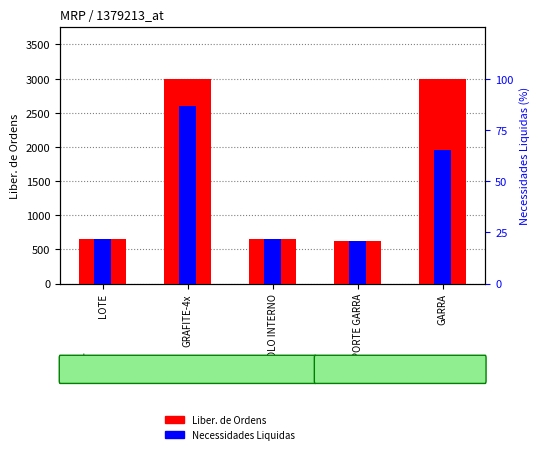

Which label corresponds to the smallest value in the chart?

SUPORTE GARRA